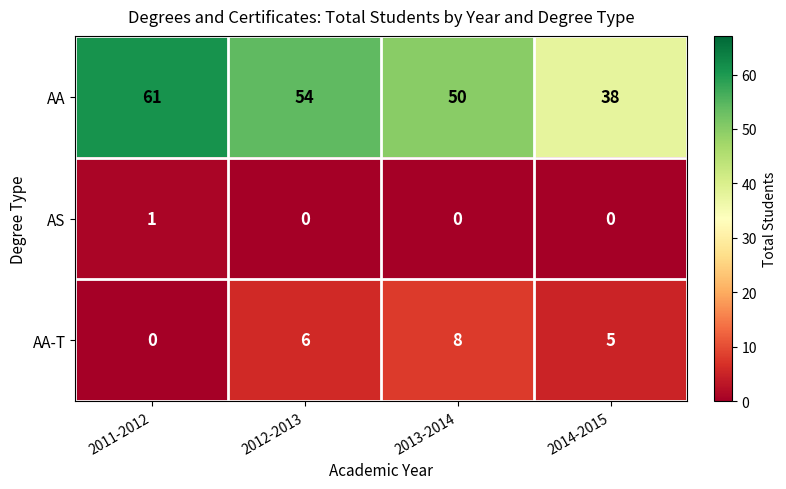

Which series has the largest total across all categories?

AA